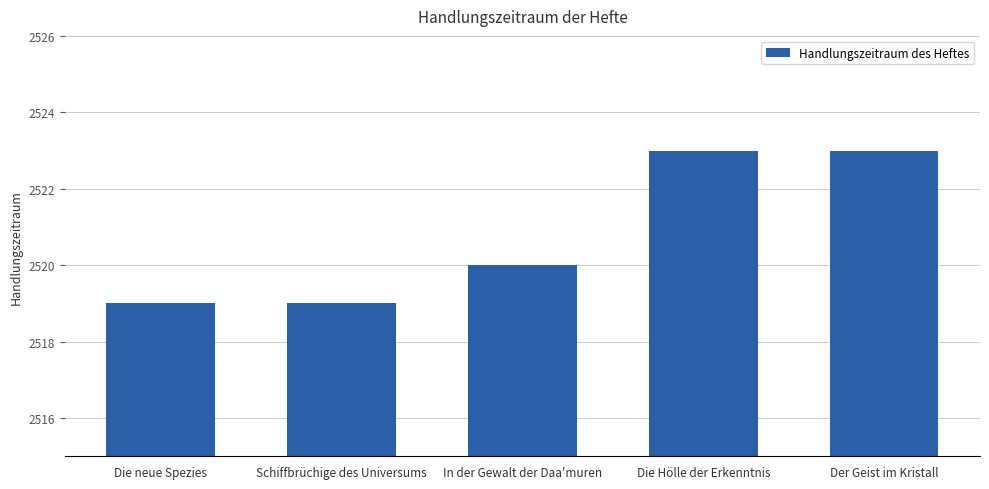

Reading left to right, extract all data points from this chart.

2519	2519	2520	2523	2523